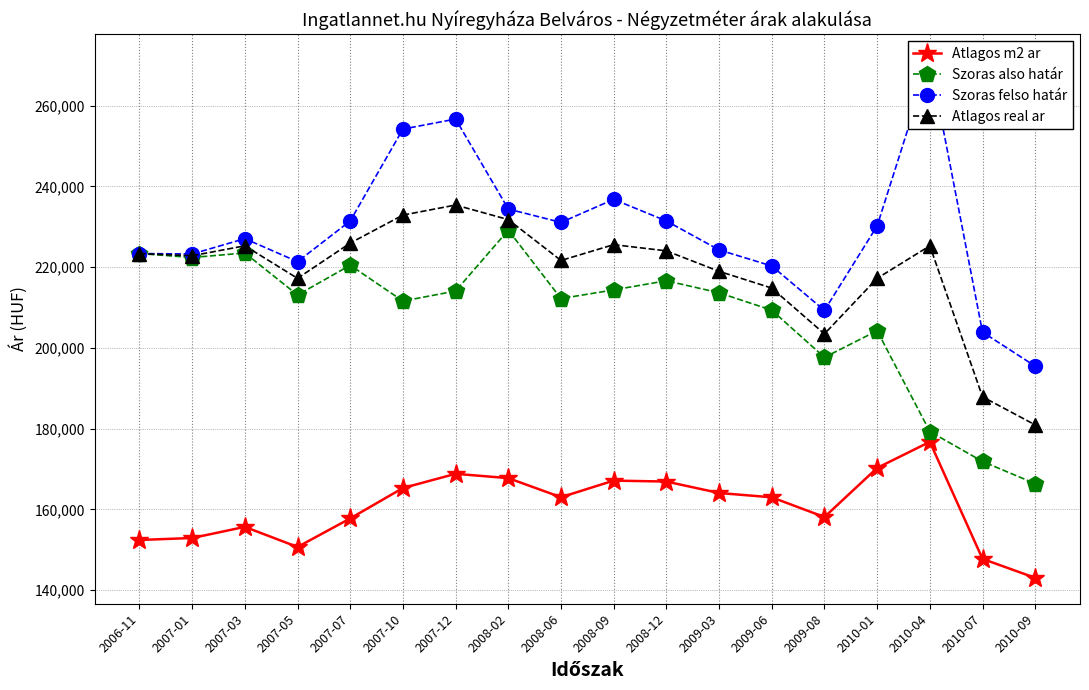

What is the total value across all series at 2010-04?

852589